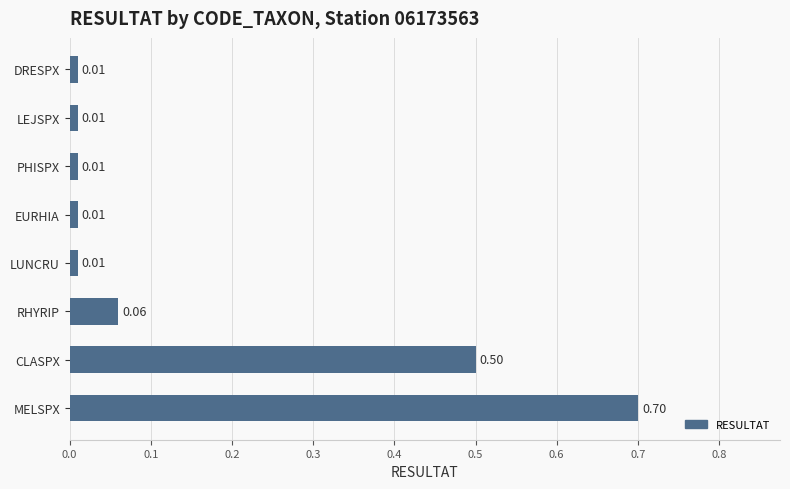

What is the difference between the maximum and minimum values?

0.7